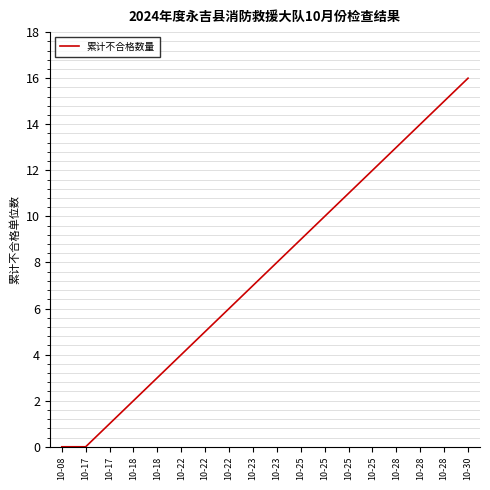

List the labels in order of value, smallest first.

10-08, 10-17, 10-17, 10-18, 10-18, 10-22, 10-22, 10-22, 10-23, 10-23, 10-25, 10-25, 10-25, 10-25, 10-28, 10-28, 10-28, 10-30